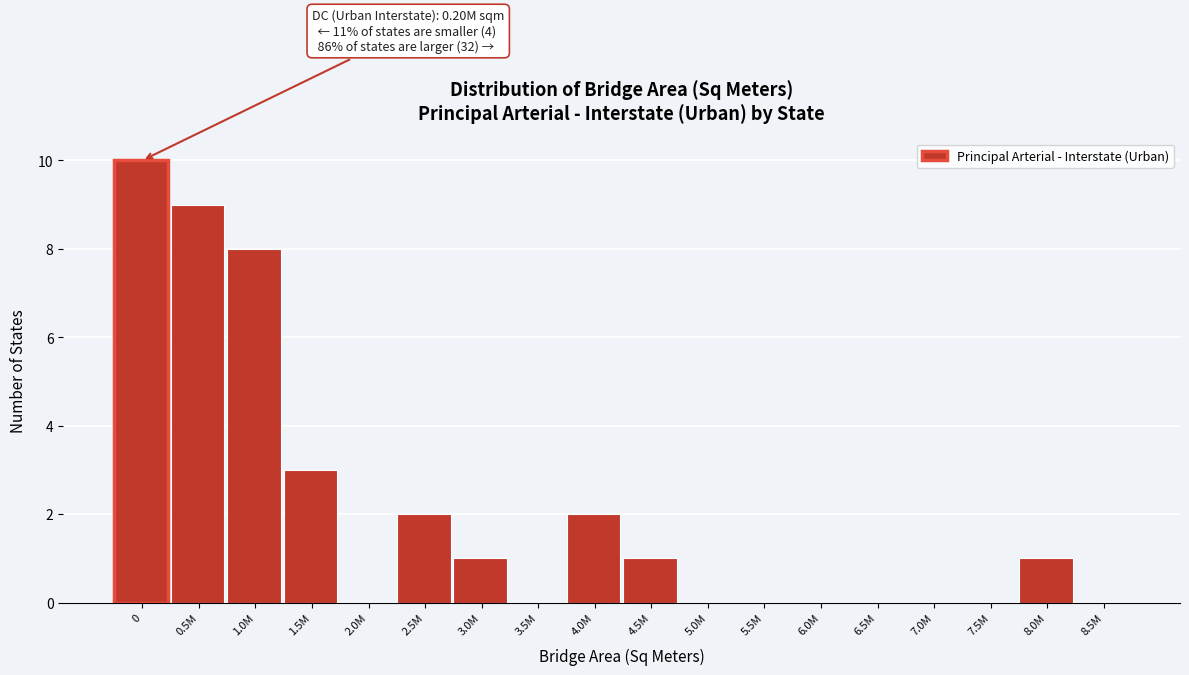

Reading left to right, list all the values displayed in this chart.

0=10	0.5M=9	1.0M=8	1.5M=3	2.0M=0	2.5M=2	3.0M=1	3.5M=0	4.0M=2	4.5M=1	5.0M=0	5.5M=0	6.0M=0	6.5M=0	7.0M=0	7.5M=0	8.0M=1	8.5M=0